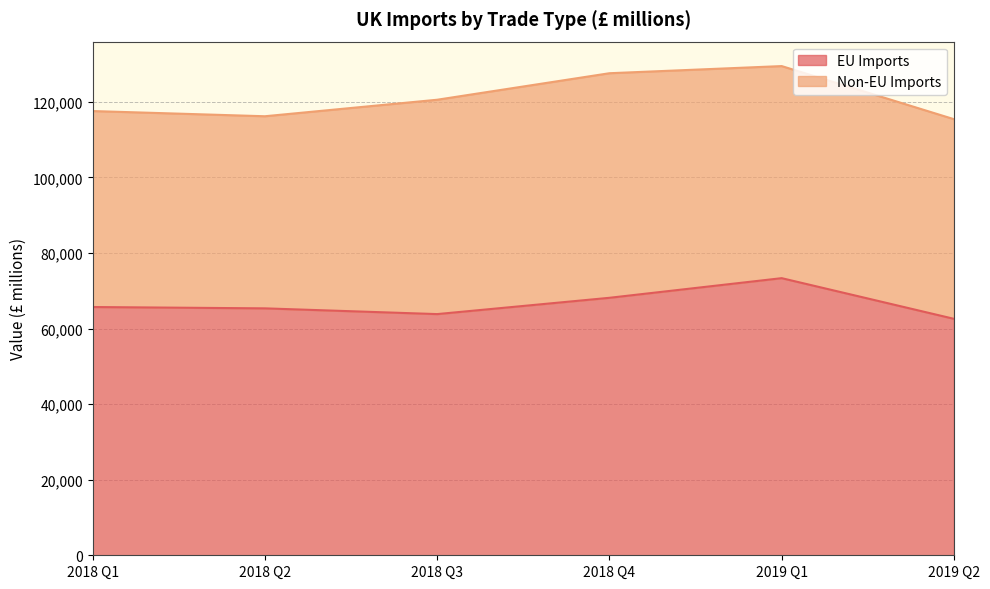

Where does the data first go above 65693?

2018 Q4